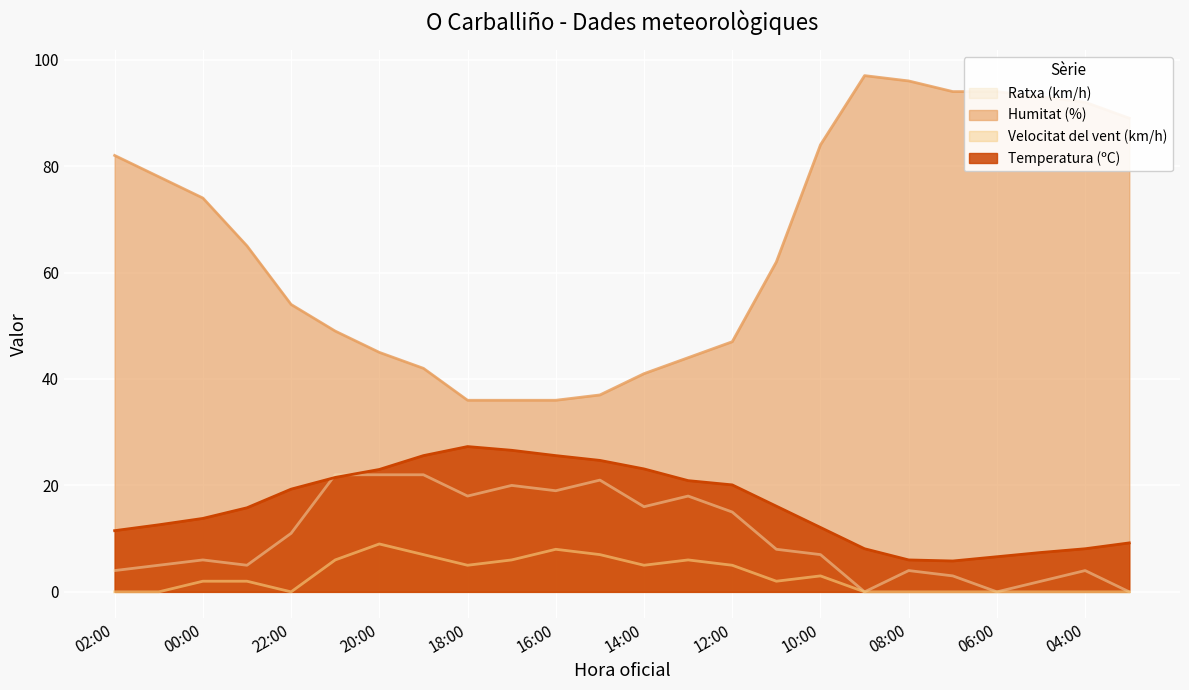

Reading right to left, list all the values displayed in this chart.

Temperatura (ºC): 03:00=9.2	04:00=8.1	05:00=7.4	06:00=6.6	07:00=5.8	08:00=6.0	09:00=8.1	10:00=12.1	11:00=16.1	12:00=20.1	13:00=20.9	14:00=23.1	15:00=24.7	16:00=25.6	17:00=26.6	18:00=27.3	19:00=25.6	20:00=23.0	21:00=21.5	22:00=19.3	23:00=15.8	00:00=13.8	01:00=12.6	02:00=11.5
Humitat (%): 03:00=89.0	04:00=92.0	05:00=93.0	06:00=94.0	07:00=94.0	08:00=96.0	09:00=97.0	10:00=84.0	11:00=62.0	12:00=47.0	13:00=44.0	14:00=41.0	15:00=37.0	16:00=36.0	17:00=36.0	18:00=36.0	19:00=42.0	20:00=45.0	21:00=49.0	22:00=54.0	23:00=65.0	00:00=74.0	01:00=78.0	02:00=82.0
Velocitat del vent (km/h): 03:00=0.0	04:00=0.0	05:00=0.0	06:00=0.0	07:00=0.0	08:00=0.0	09:00=0.0	10:00=3.0	11:00=2.0	12:00=5.0	13:00=6.0	14:00=5.0	15:00=7.0	16:00=8.0	17:00=6.0	18:00=5.0	19:00=7.0	20:00=9.0	21:00=6.0	22:00=0.0	23:00=2.0	00:00=2.0	01:00=0.0	02:00=0.0
Ratxa (km/h): 03:00=0.0	04:00=4.0	05:00=2.0	06:00=0.0	07:00=3.0	08:00=4.0	09:00=0.0	10:00=7.0	11:00=8.0	12:00=15.0	13:00=18.0	14:00=16.0	15:00=21.0	16:00=19.0	17:00=20.0	18:00=18.0	19:00=22.0	20:00=22.0	21:00=22.0	22:00=11.0	23:00=5.0	00:00=6.0	01:00=5.0	02:00=4.0